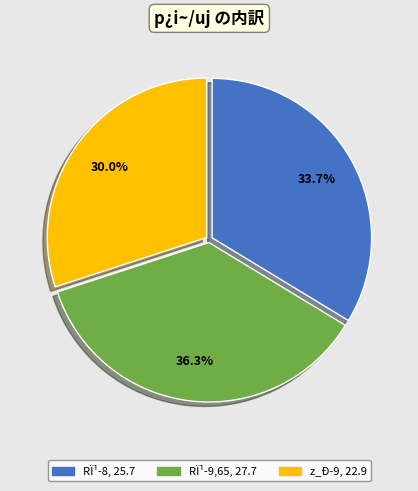

Does any single category account for the majority?

No